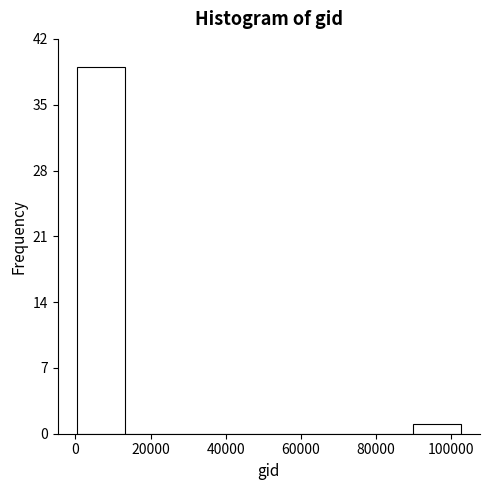

Reading left to right, list every bar in this chart as the range it spans on the x-axis followed by its height. Neither the bar edges nor the heights are printed on the chart, so give them approximately, as read against the axes.

0 to 14000: 39
14000 to 26000: 0
26000 to 38000: 0
38000 to 52000: 0
52000 to 64000: 0
64000 to 76000: 0
76000 to 90000: 0
90000 to 102000: 1